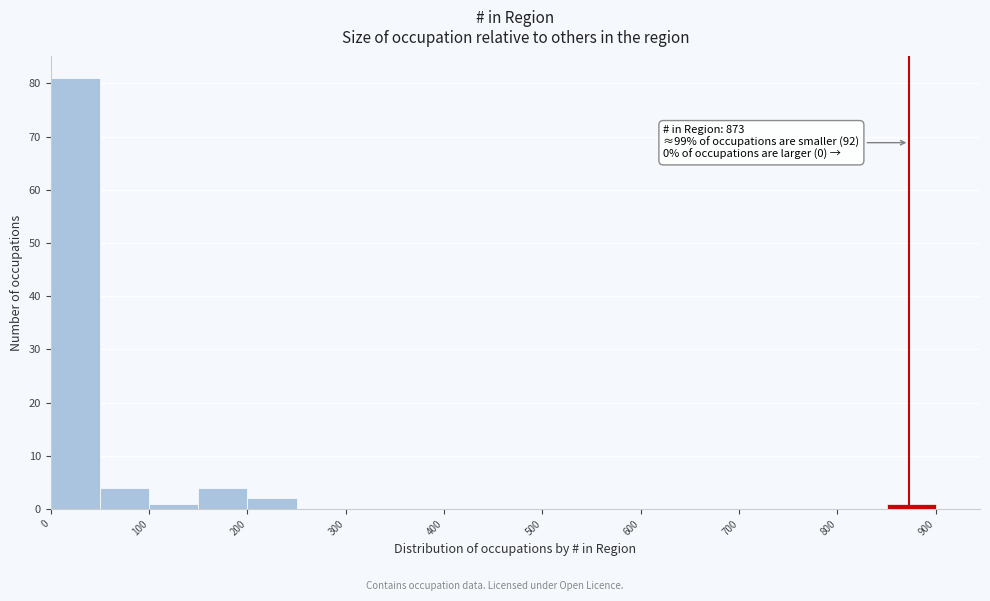

Which range on the x-axis has the tallest bar?

0 to 50